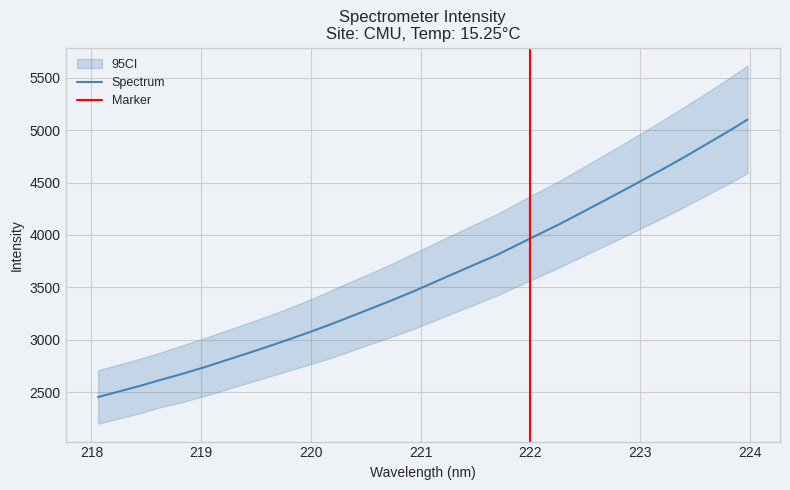

The value at 218.442 is 4463.1. True or false?

False